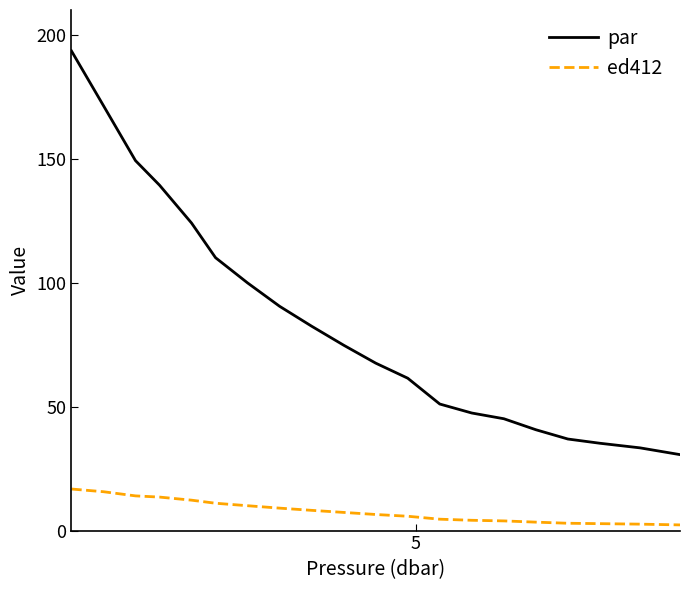

What are all the series names shown in the legend?

par, ed412